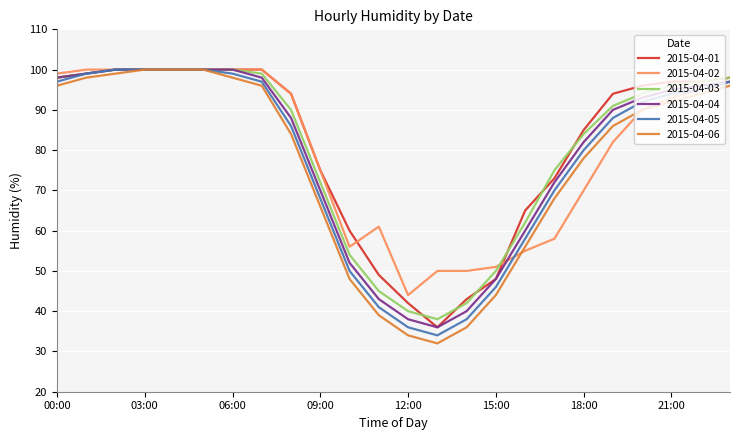

Which series has the largest range (max minus min)?

2015-04-06